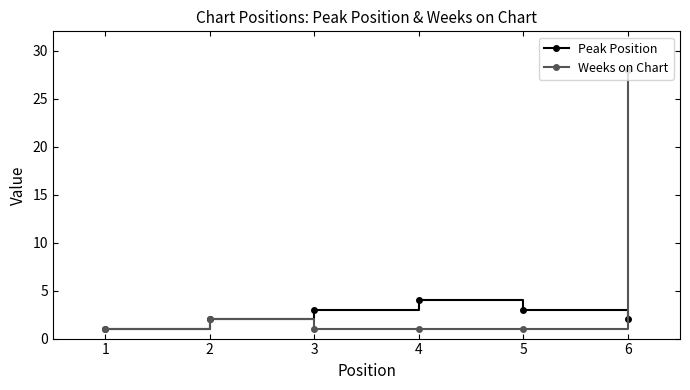

Where is Weeks on Chart nearest to the value 14?

2